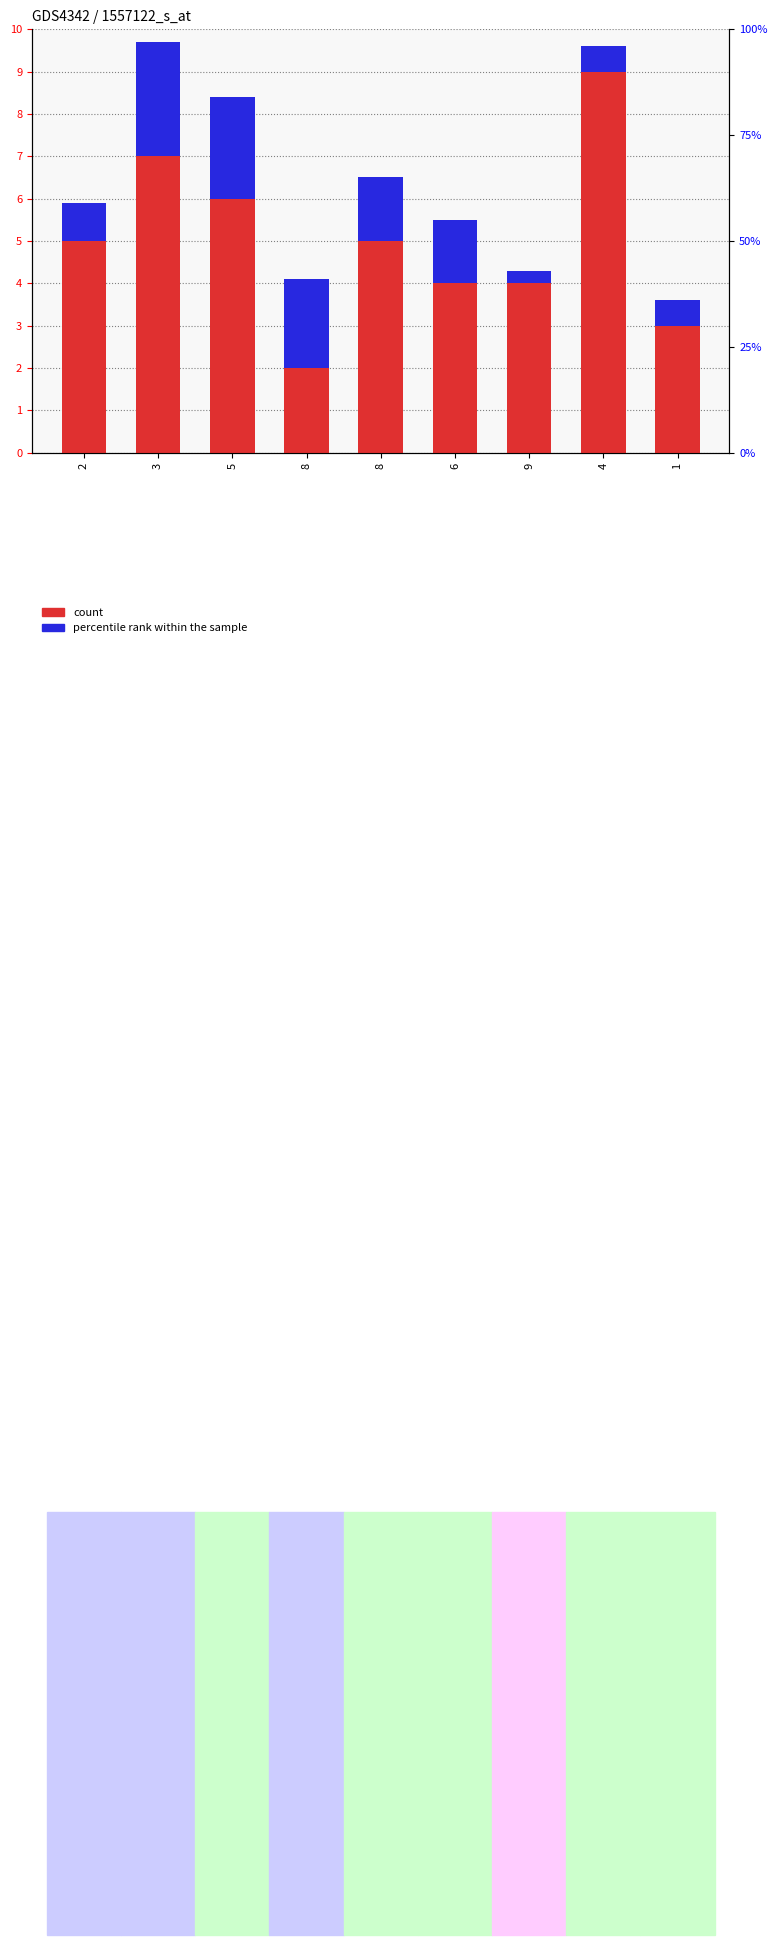

Which category has the lowest value in the count series?

8